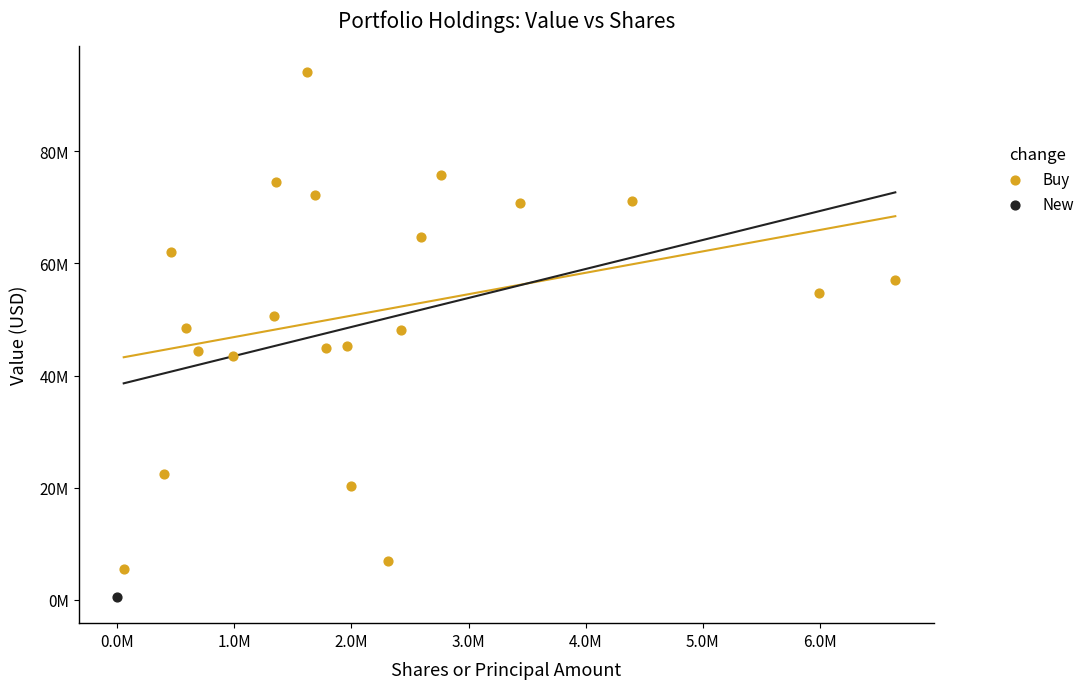

What are all the series names shown in the legend?

Buy, New